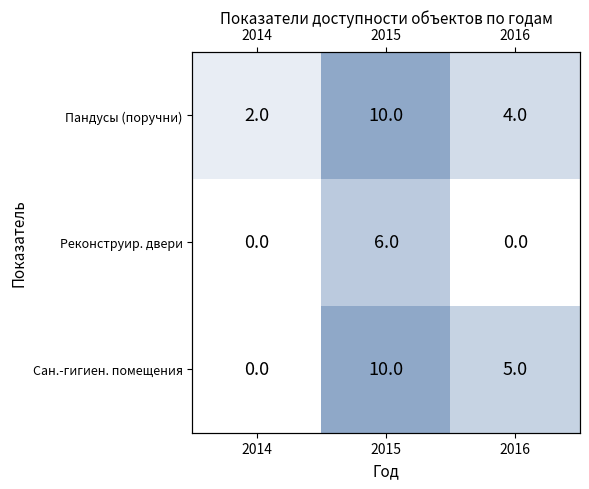

What is the difference between the maximum and minimum values in the Реконструир. двери series?

6